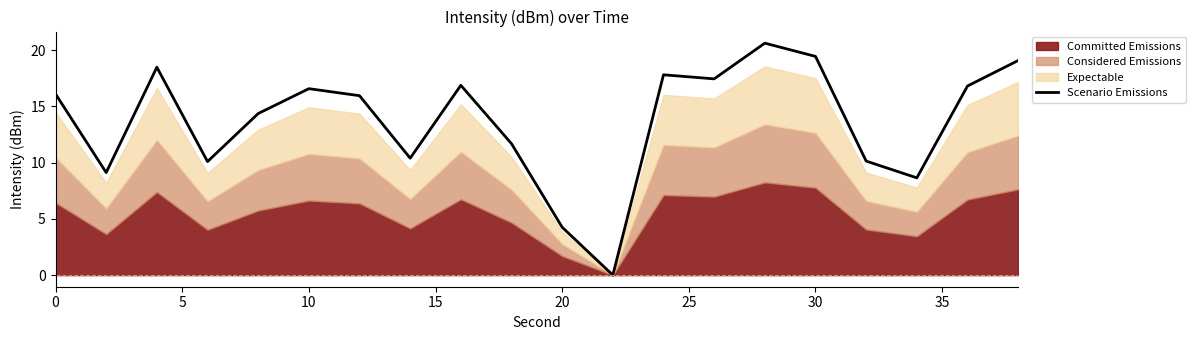

True or false: Scenario Emissions has a value of 27.5 at 0.

False